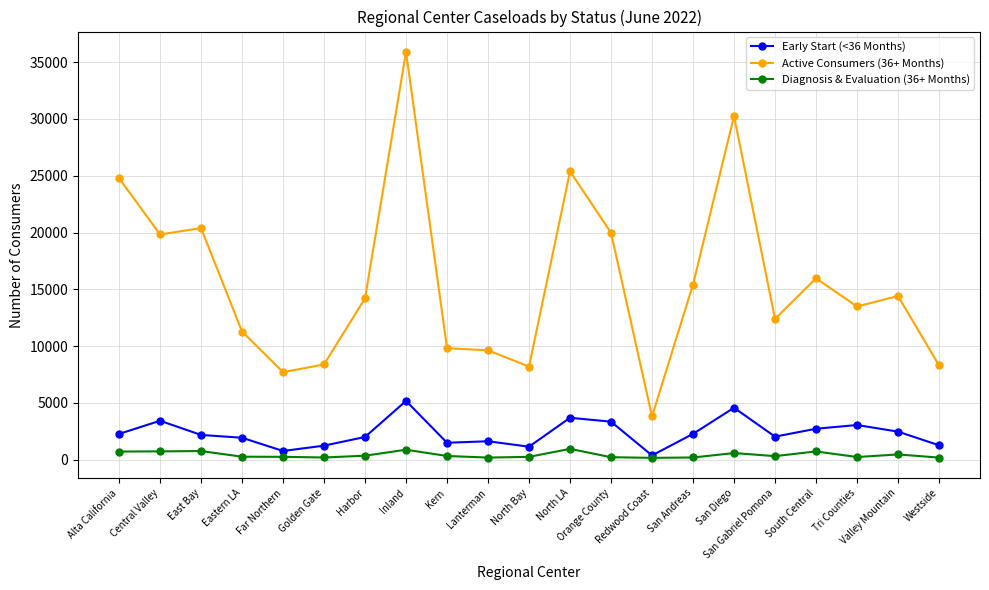

What is the total value across all series at San Diego?

35423